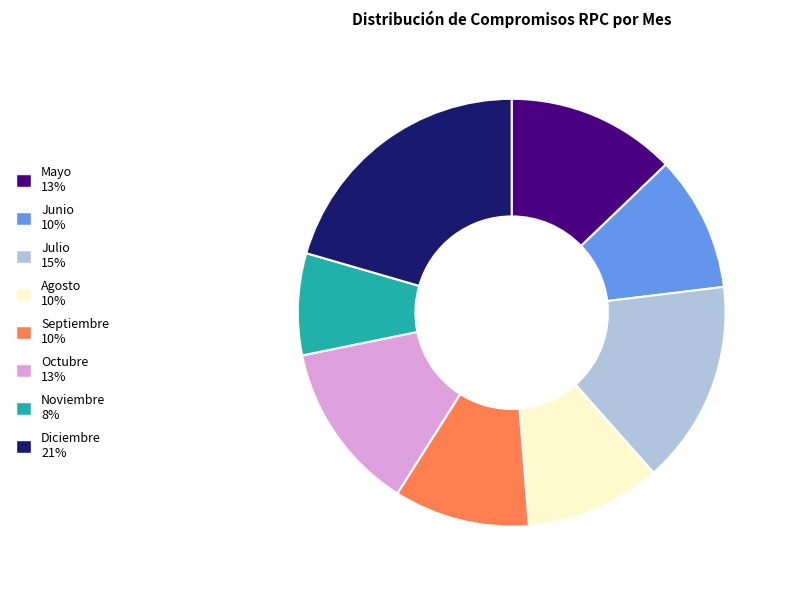

True or false: Noviembre accounts for 8% of the total.

True